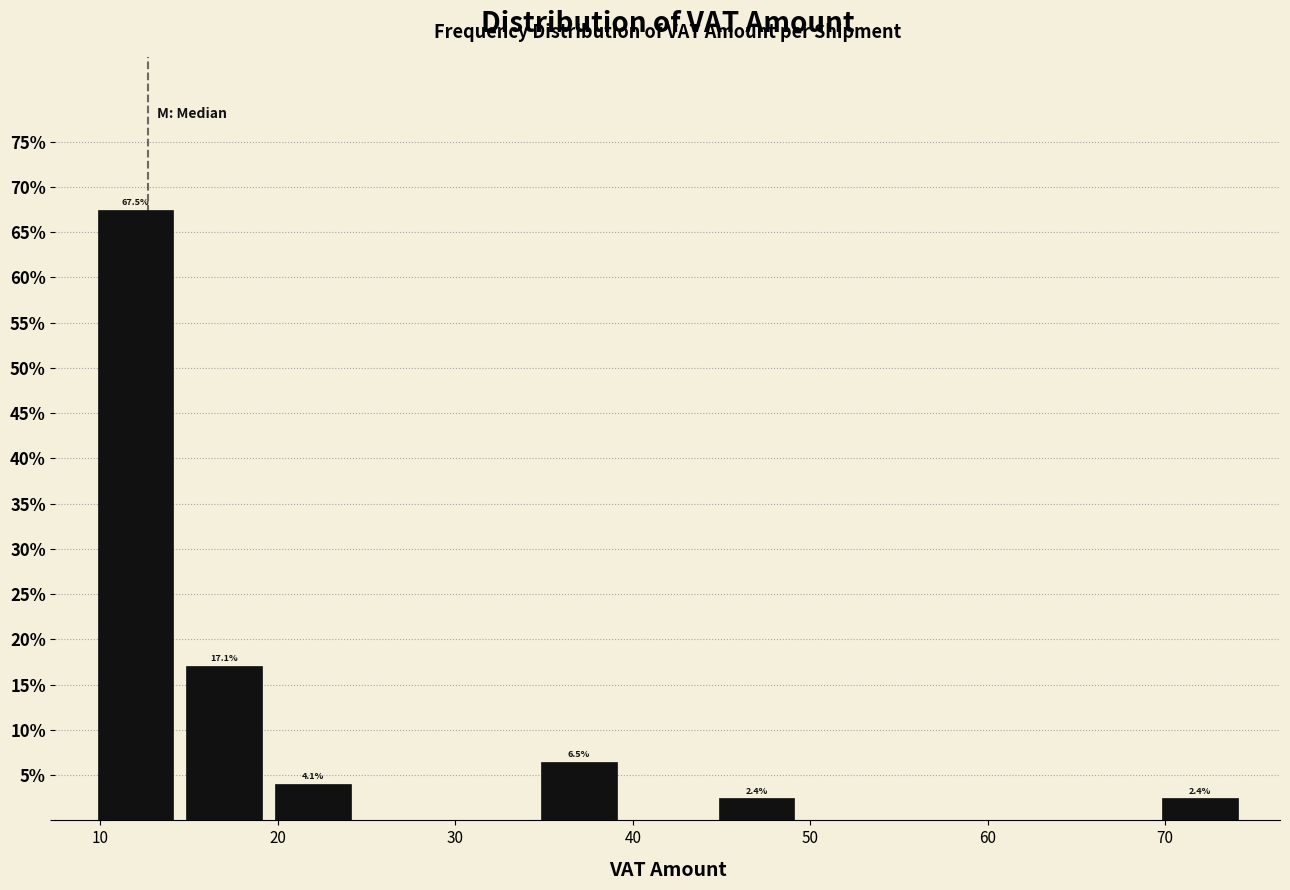

Which range on the x-axis has the tallest bar?

9 to 14